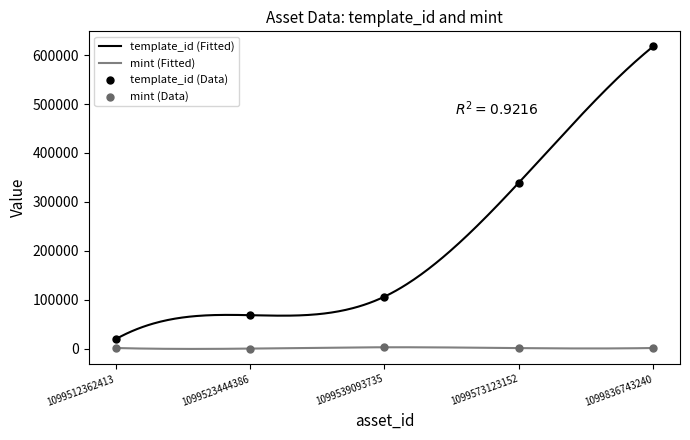

Which series contains the lowest Y value?

mint